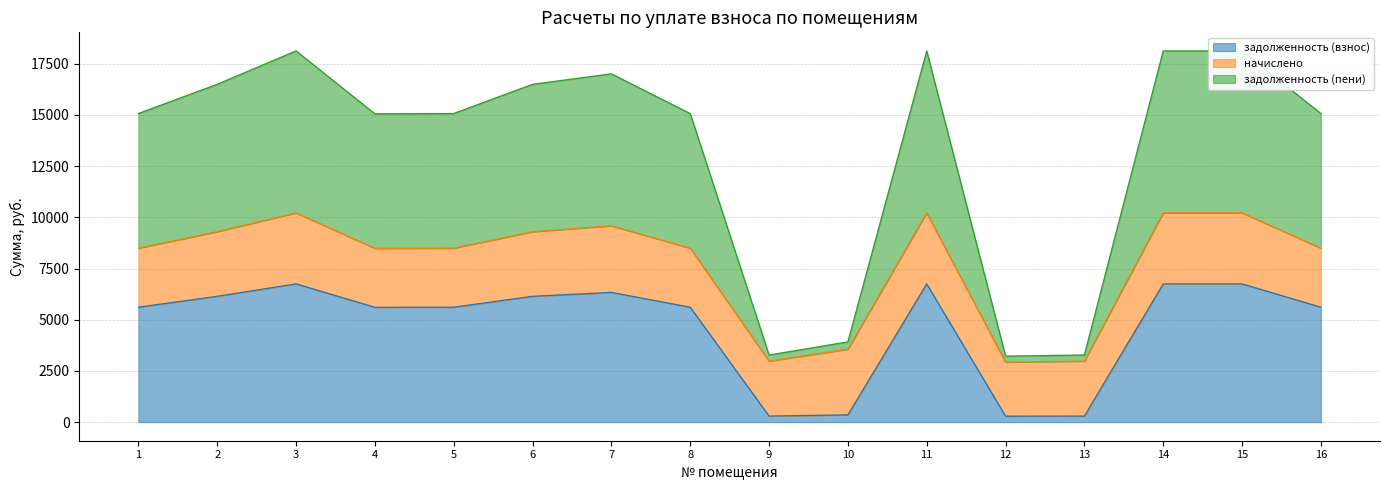

What is the highest value of the задолженность (взнос) series?

6752.6